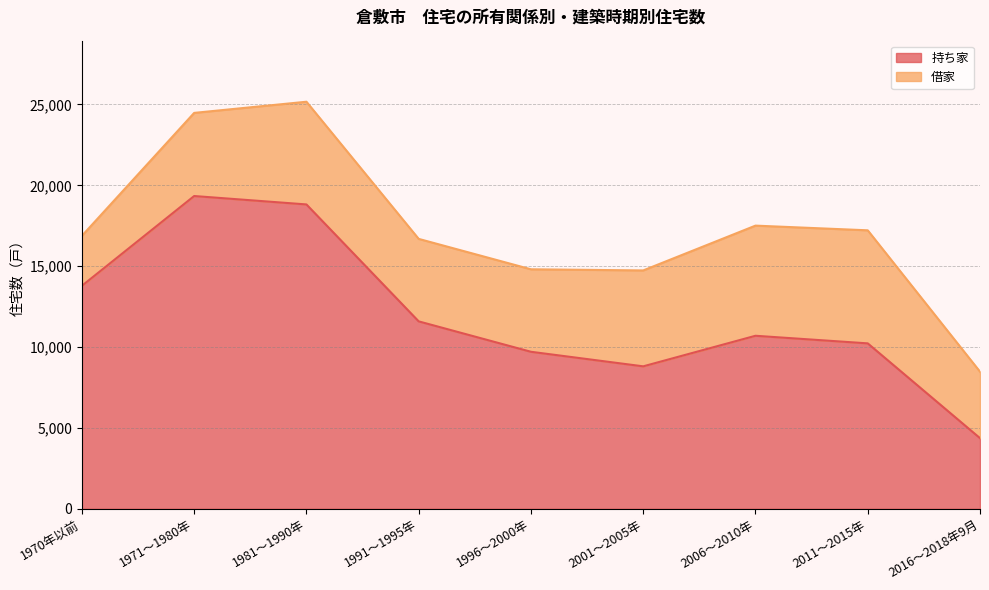

What value does the data have at 1970年以前?

13790